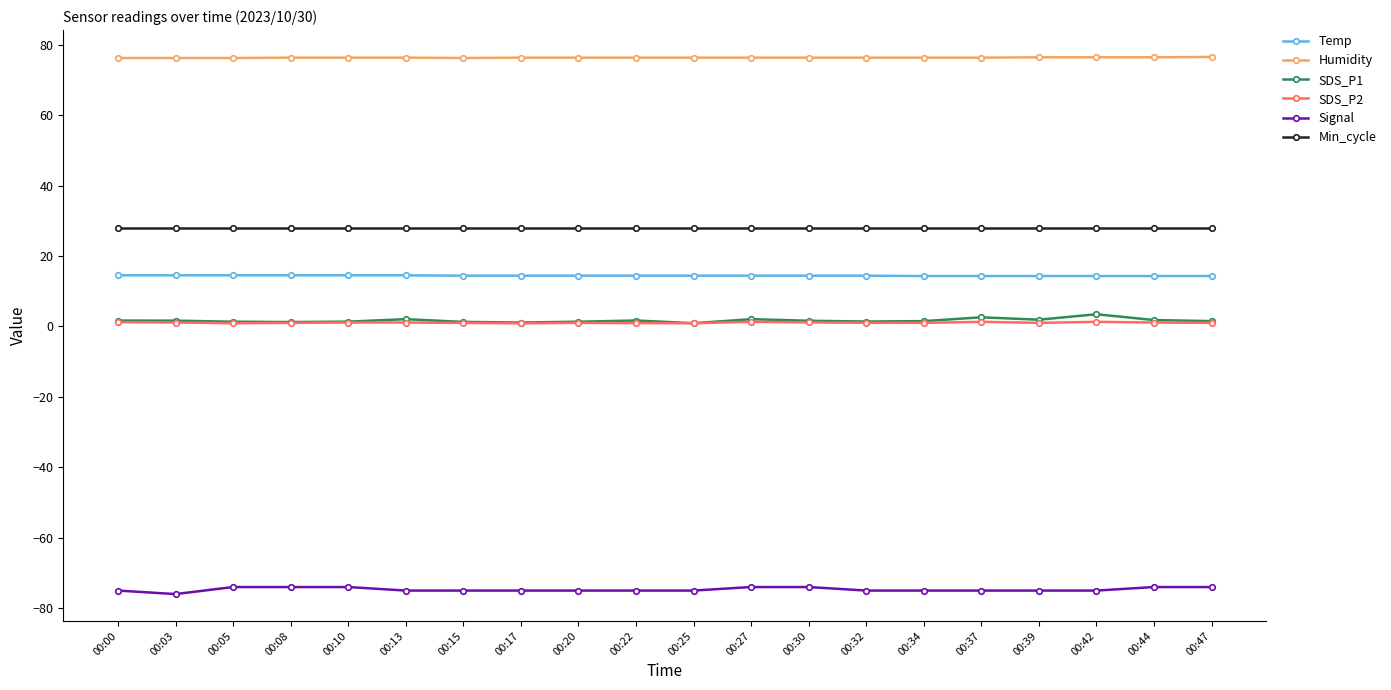

What is the maximum value for Signal?

-74.0